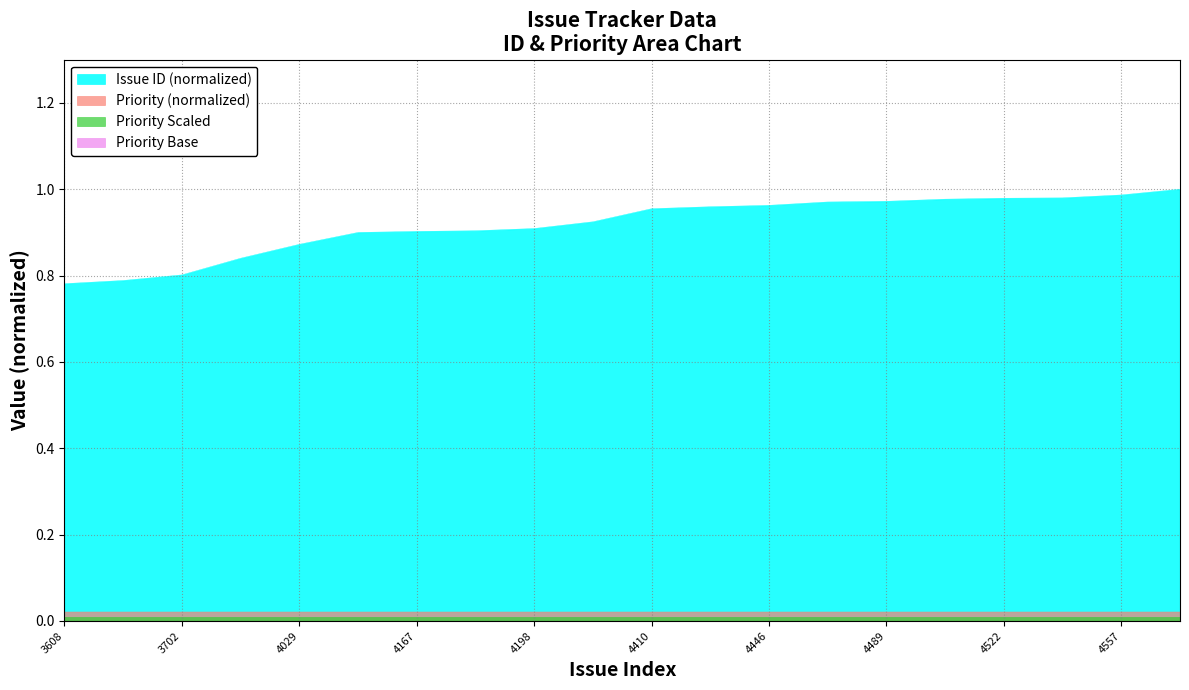

Reading right to left, list all the values displayed in this chart.

4618=1.0	4557=1.0	4526=1.0	4522=1.0	4512=1.0	4489=1.0	4482=1.0	4446=1.0	4431=1.0	4410=1.0	4270=0.9	4198=0.9	4174=0.9	4167=0.9	4156=0.9	4029=0.9	3880=0.8	3702=0.8	3642=0.8	3608=0.8